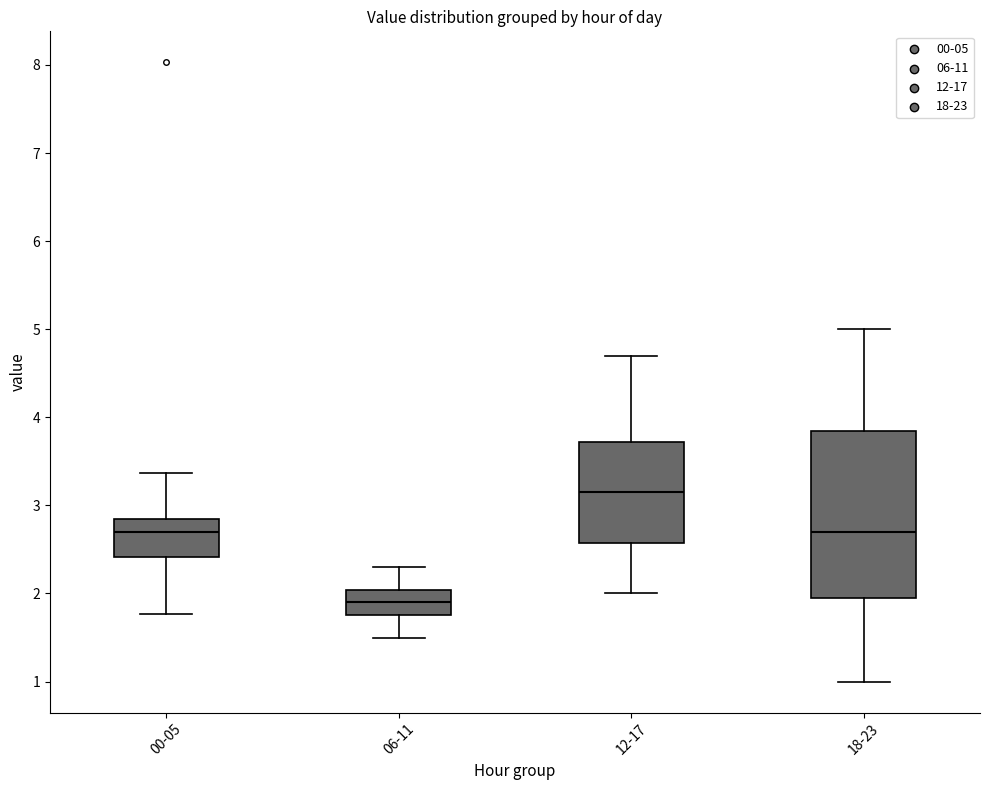

Reading left to right, read every box against the y-axis: the position of its median line, the range the box covers, and the ends of its whiskers. The values are not printed on the chart, so give them approximately, as read against the axis.

00-05: median 2.7, box 2.4 to 2.9, whiskers 1.8 to 3.4
06-11: median 1.9, box 1.8 to 2.0, whiskers 1.5 to 2.3
12-17: median 3.2, box 2.6 to 3.7, whiskers 2.0 to 4.7
18-23: median 2.7, box 2.0 to 3.9, whiskers 1.0 to 5.0